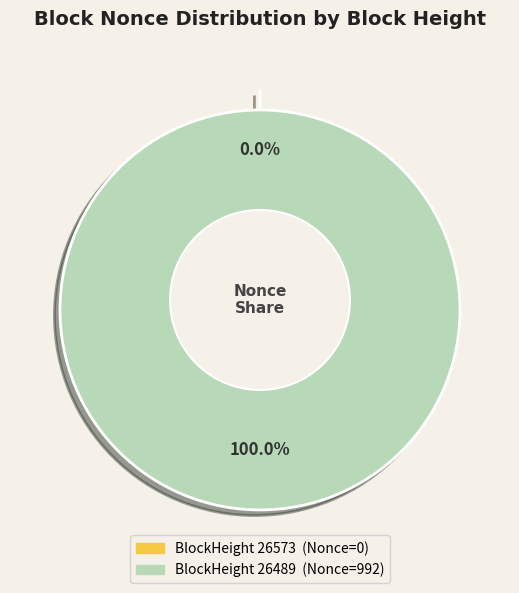

Does 26573 account for over 50% of the chart?

No